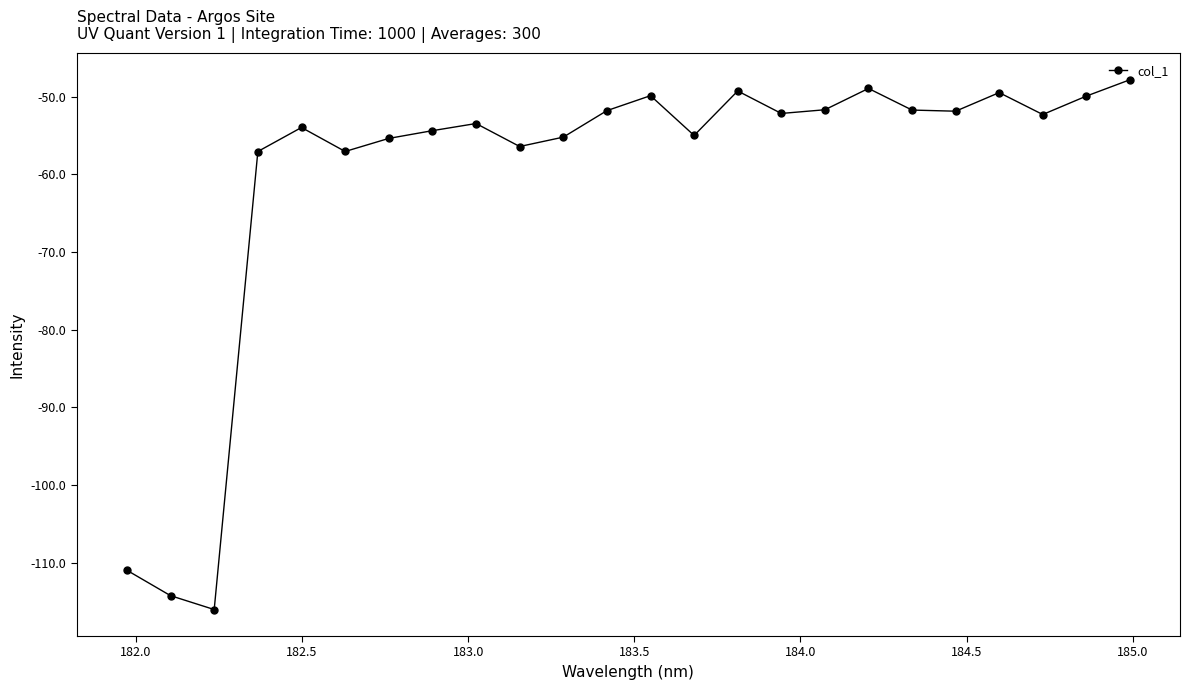

What is the value of the 4th point from the left?

-57.1